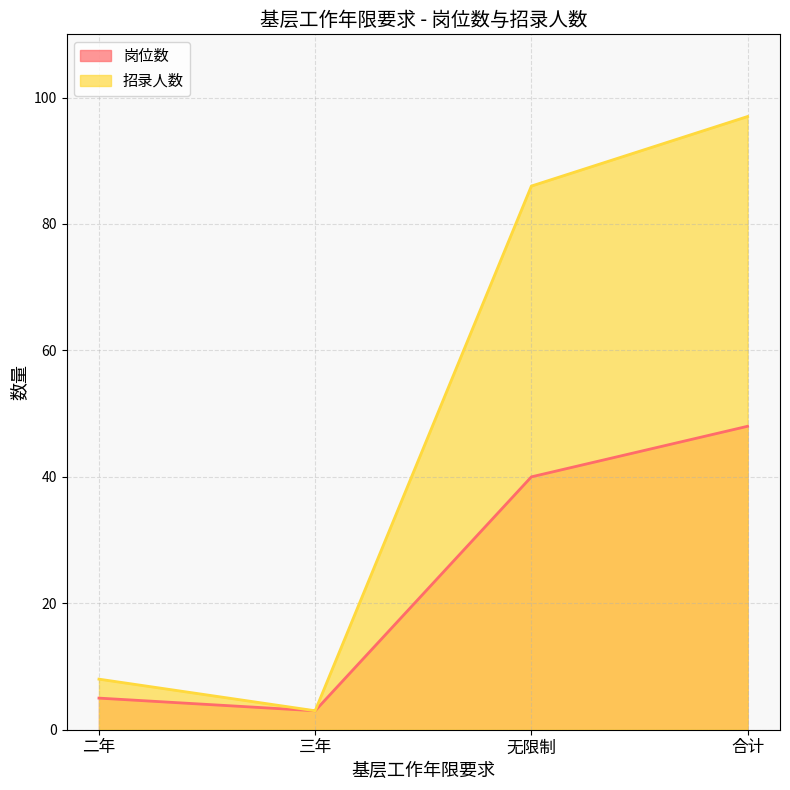

At which category is the sum across all series the highest?

合计